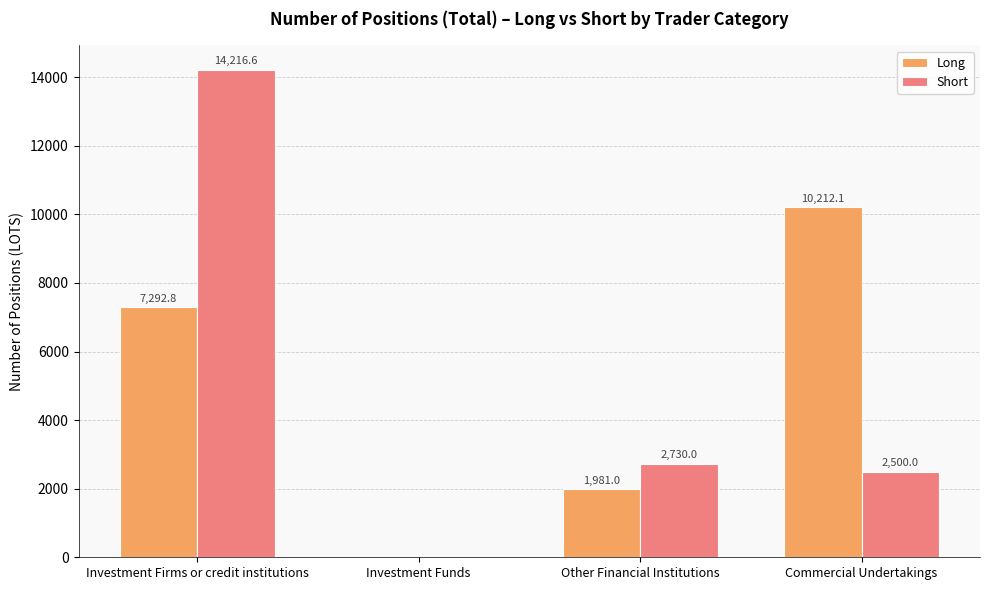

Count the number of categories in the chart.

4